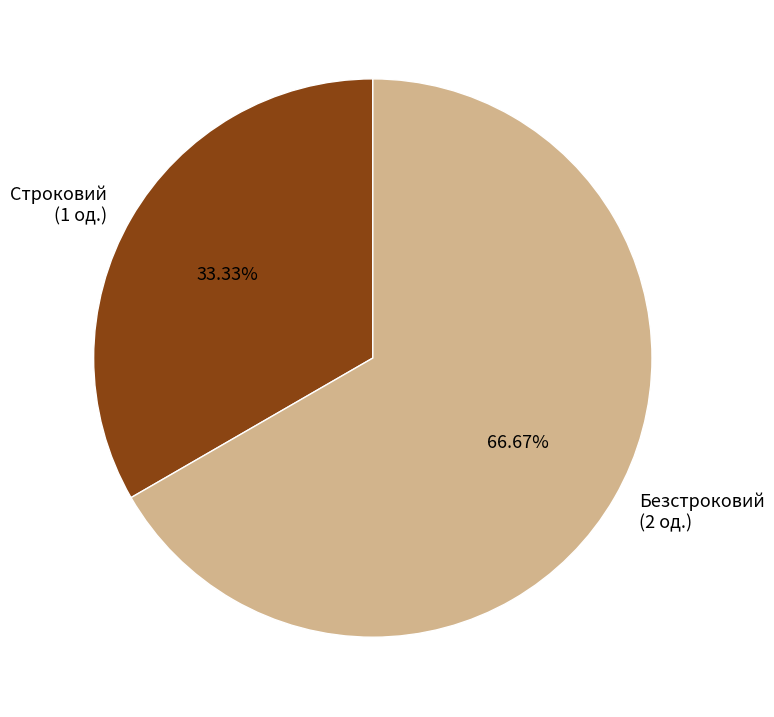

To the nearest percent, what percentage of the pie is Безстроковий?

67%